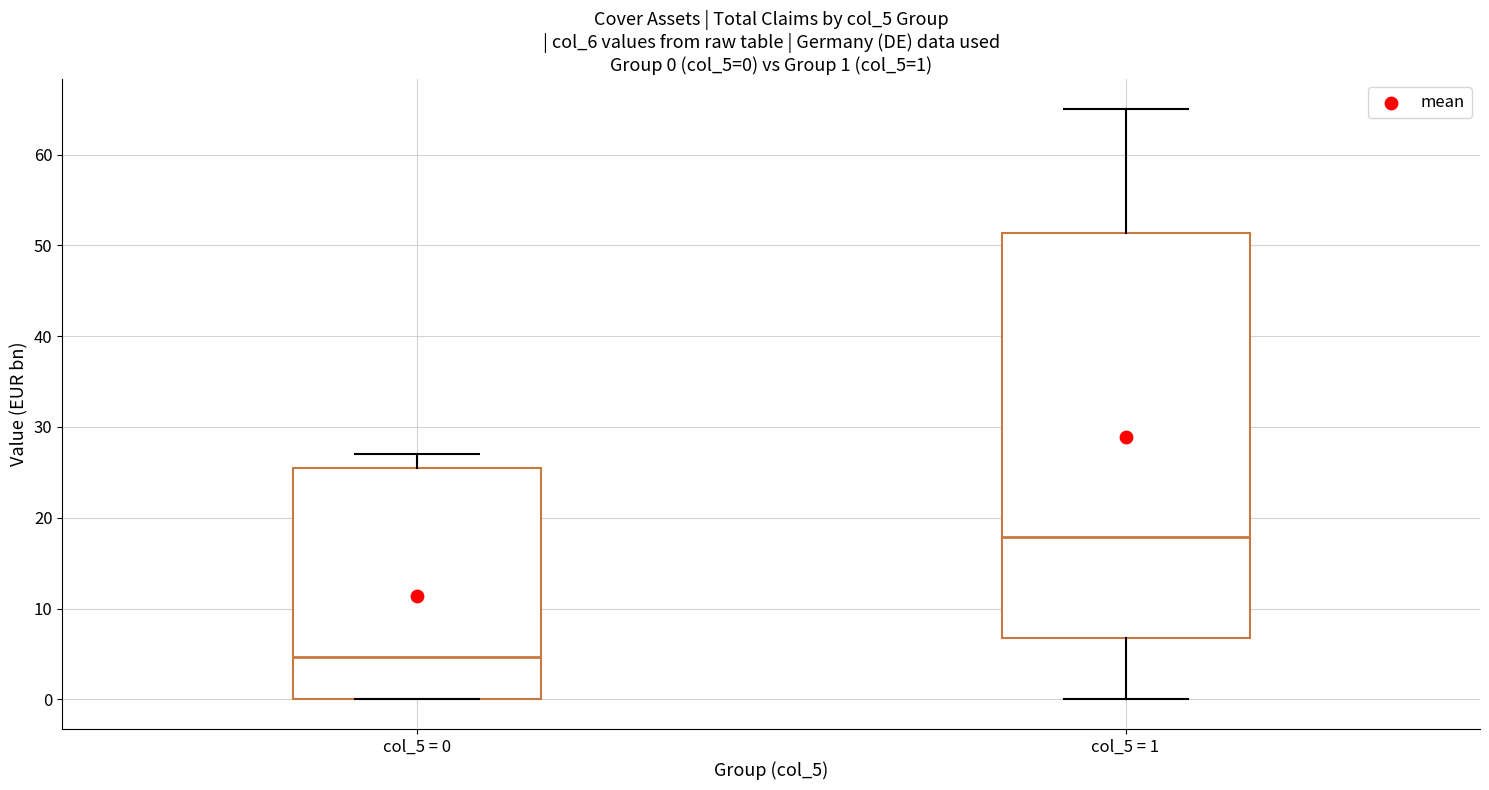

Which box's median line is the highest?

col_5 = 1